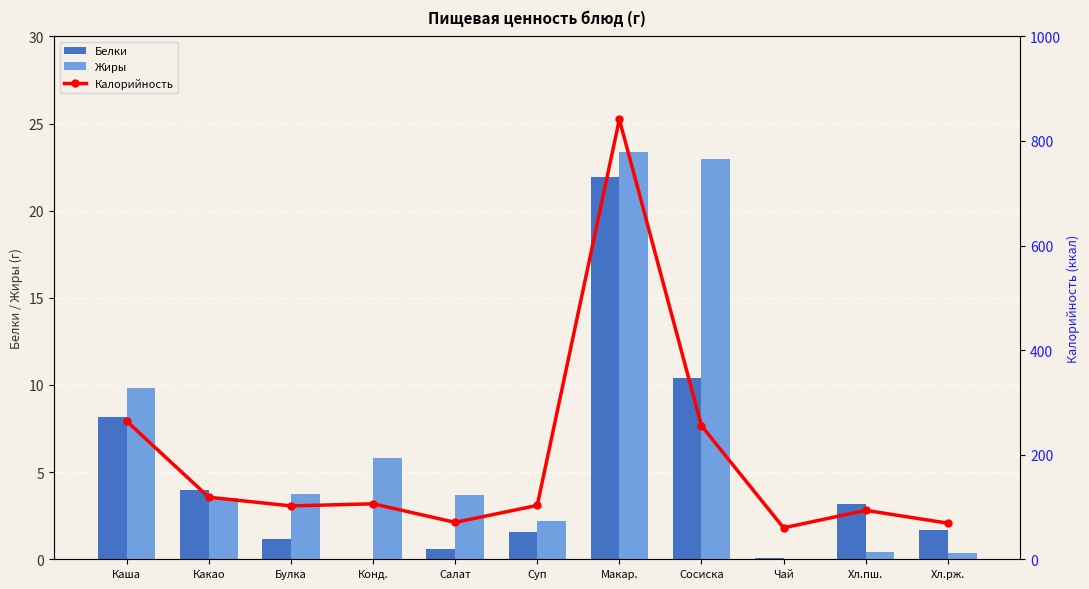

Does the chart contain any negative values?

No